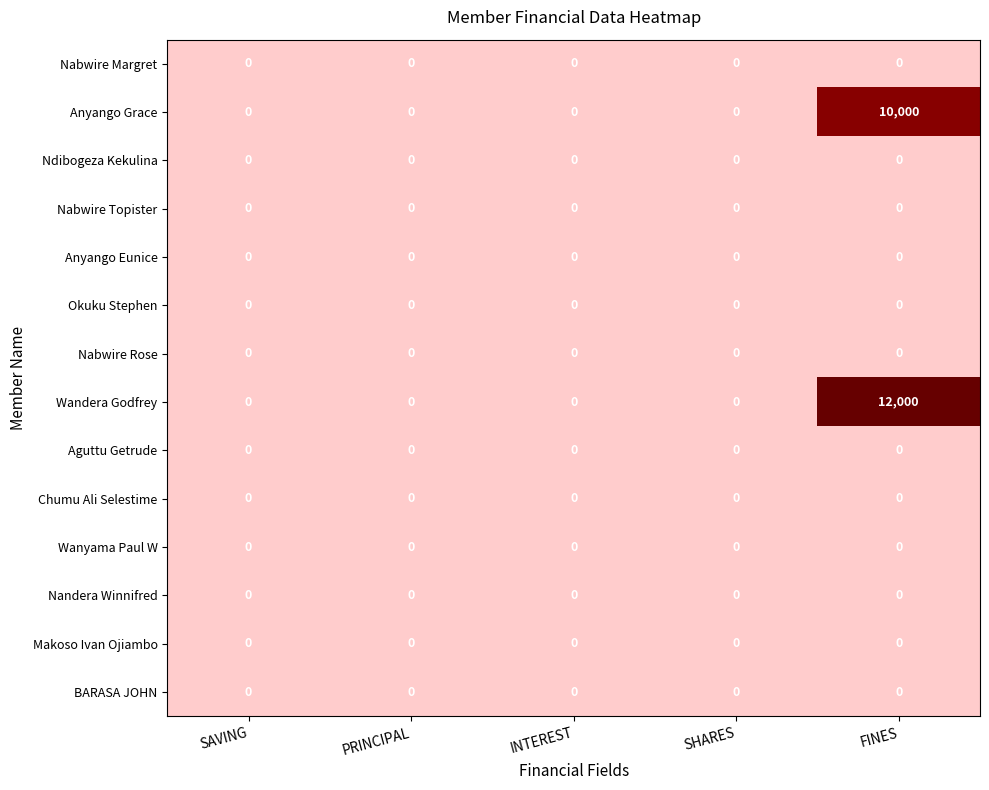

How many data points does each series have?

5